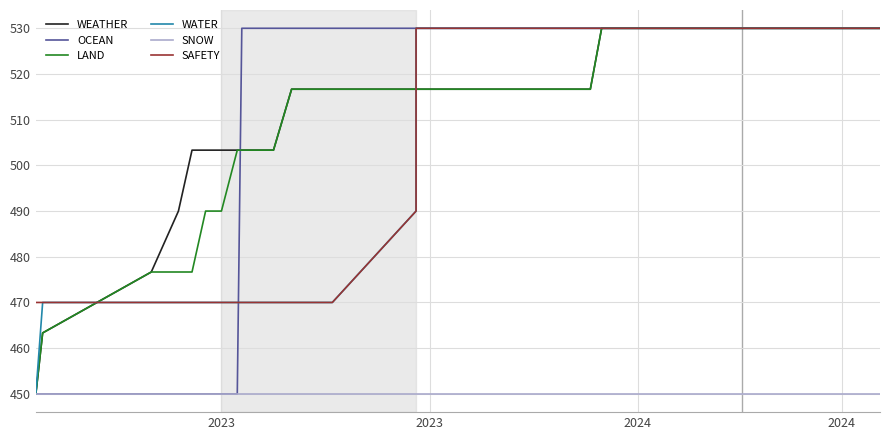

What is the difference between the second highest and second lowest values in the LAND series?

66.7